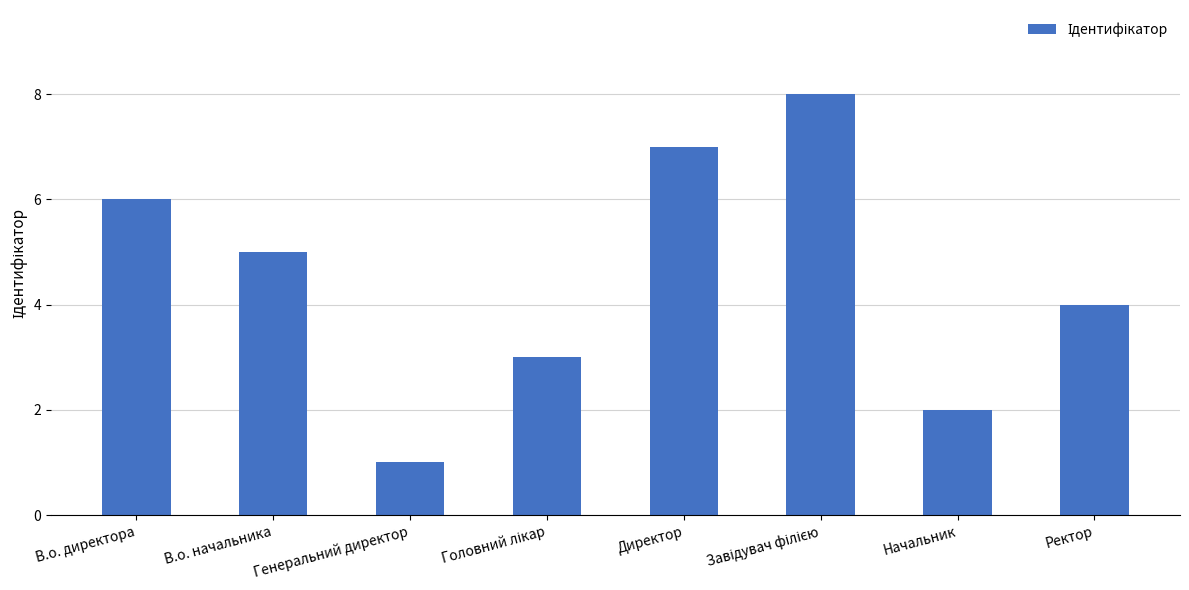

The value at Начальник is 2. True or false?

True